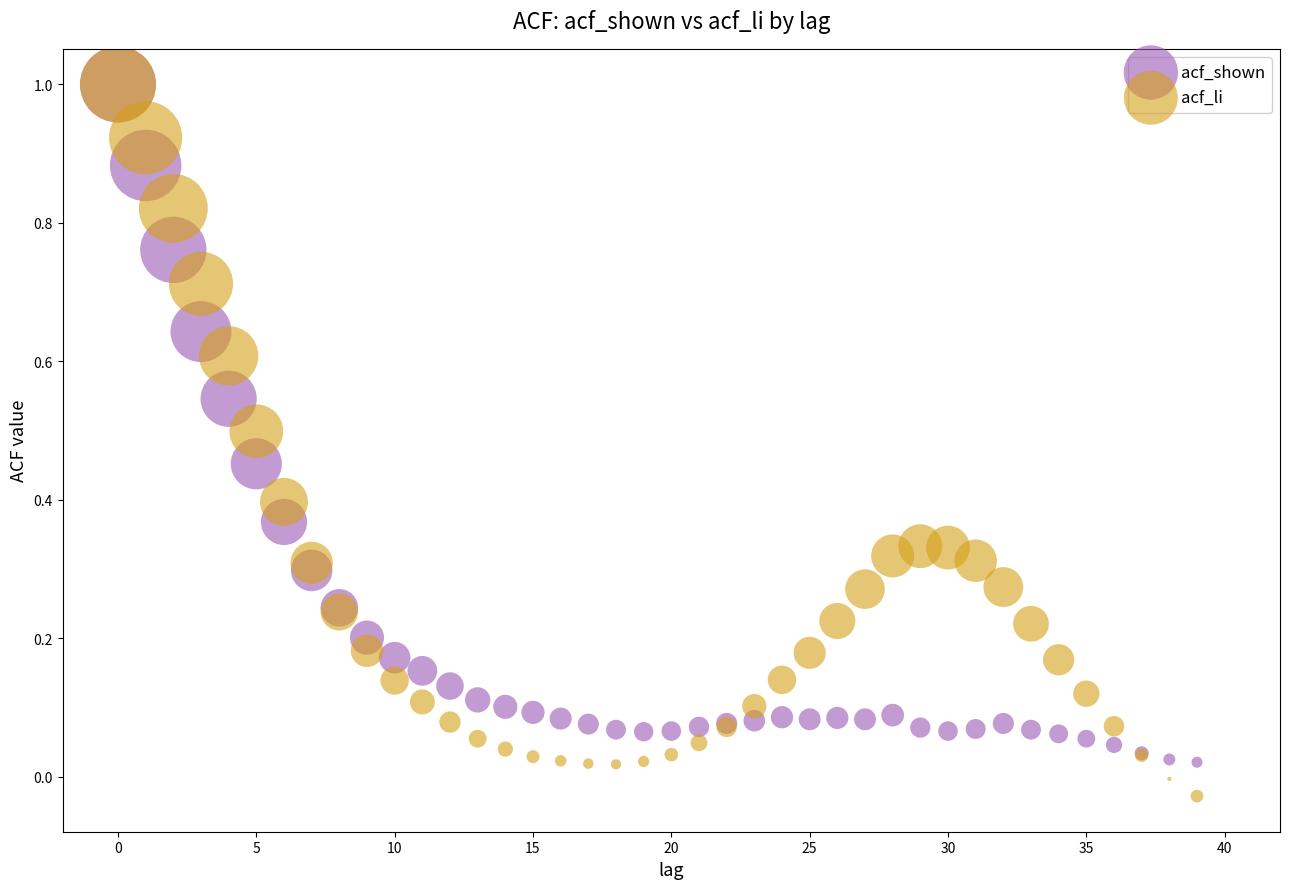

What are all the series names shown in the legend?

acf_shown, acf_li